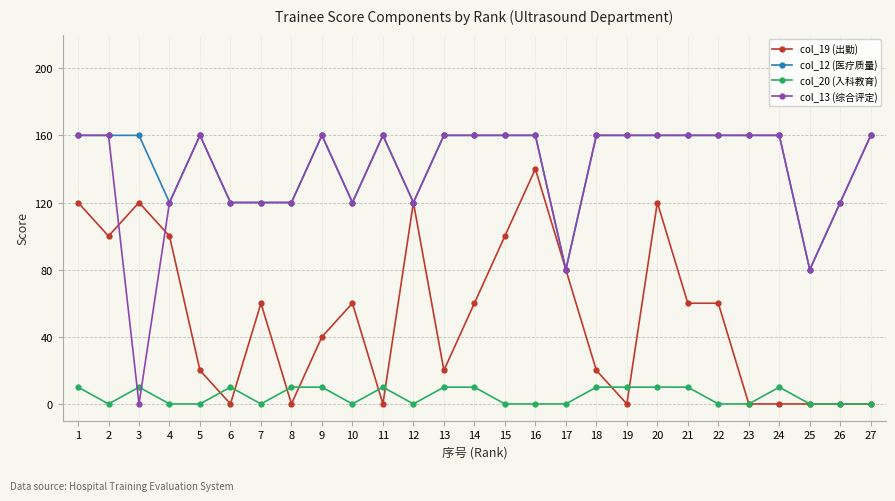

What is the spread (max minus min) of values at 25?

80